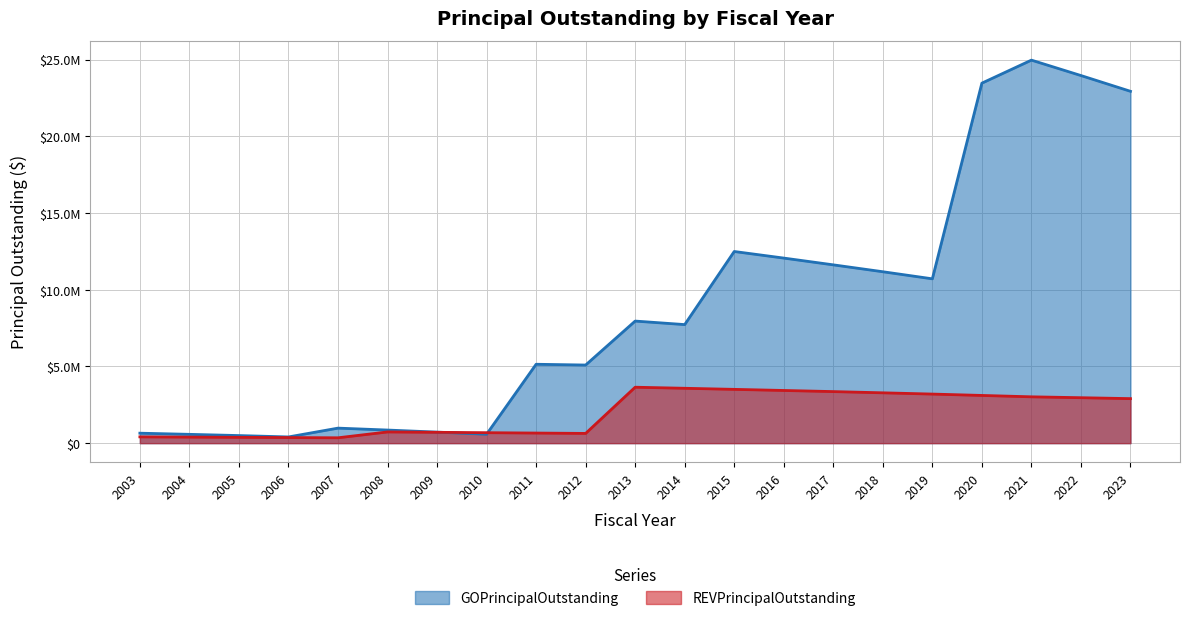

What is the difference between the second highest and second lowest values in the REVPrincipalOutstanding series?

3214000